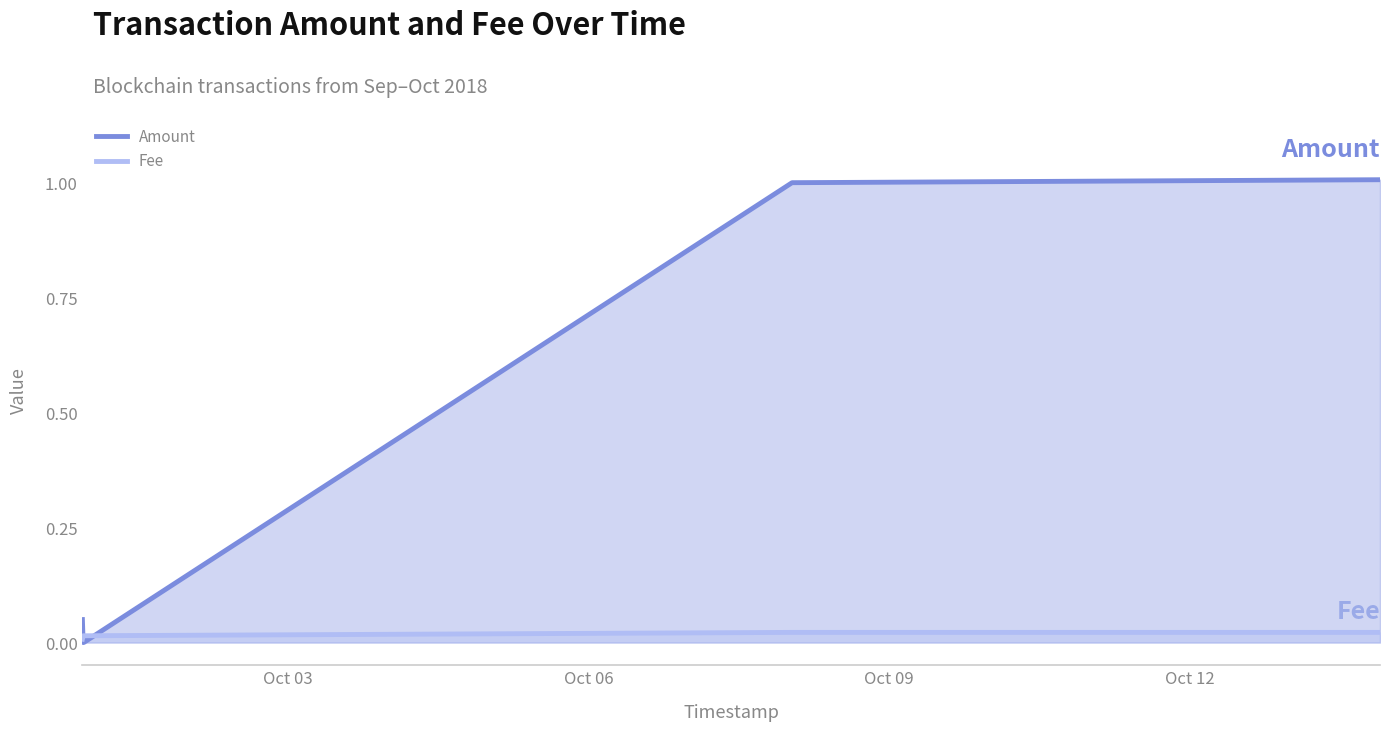

What is the difference between the maximum and minimum values in the Amount series?

1.0